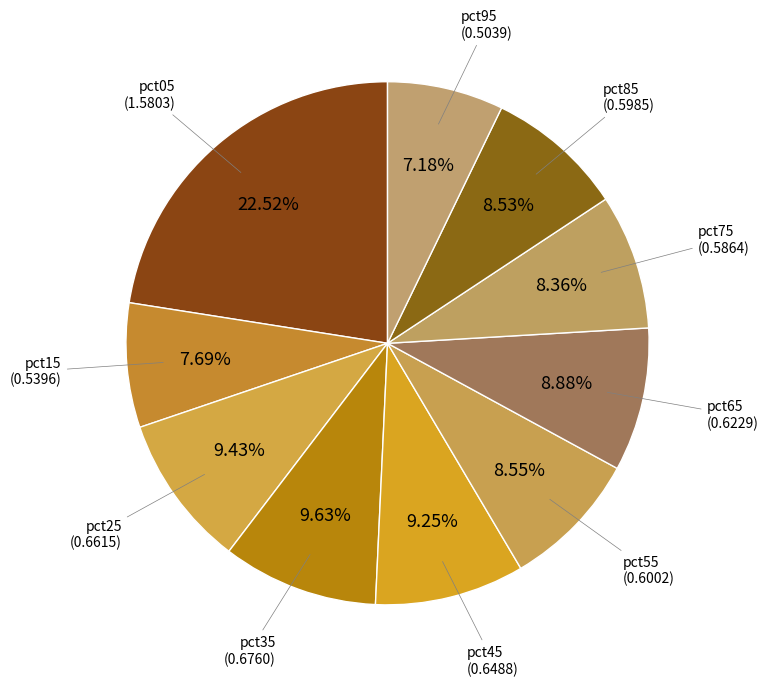

Does pct75 account for over 50% of the chart?

No